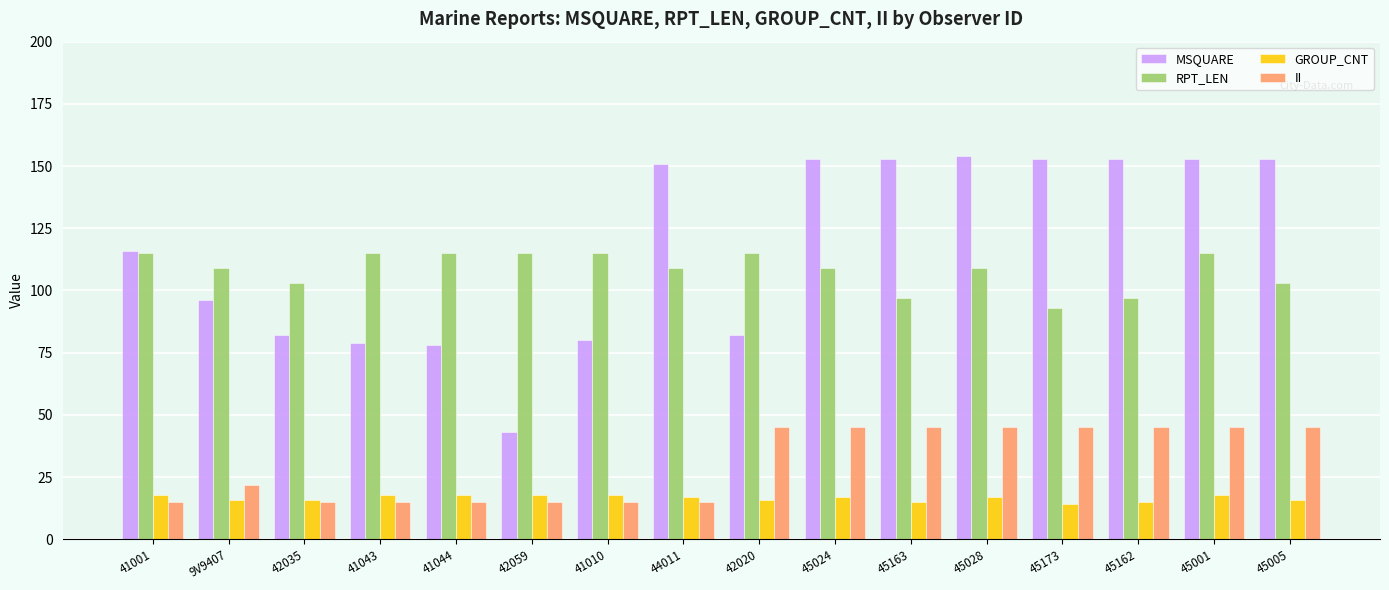

Count the number of categories in the chart.

16